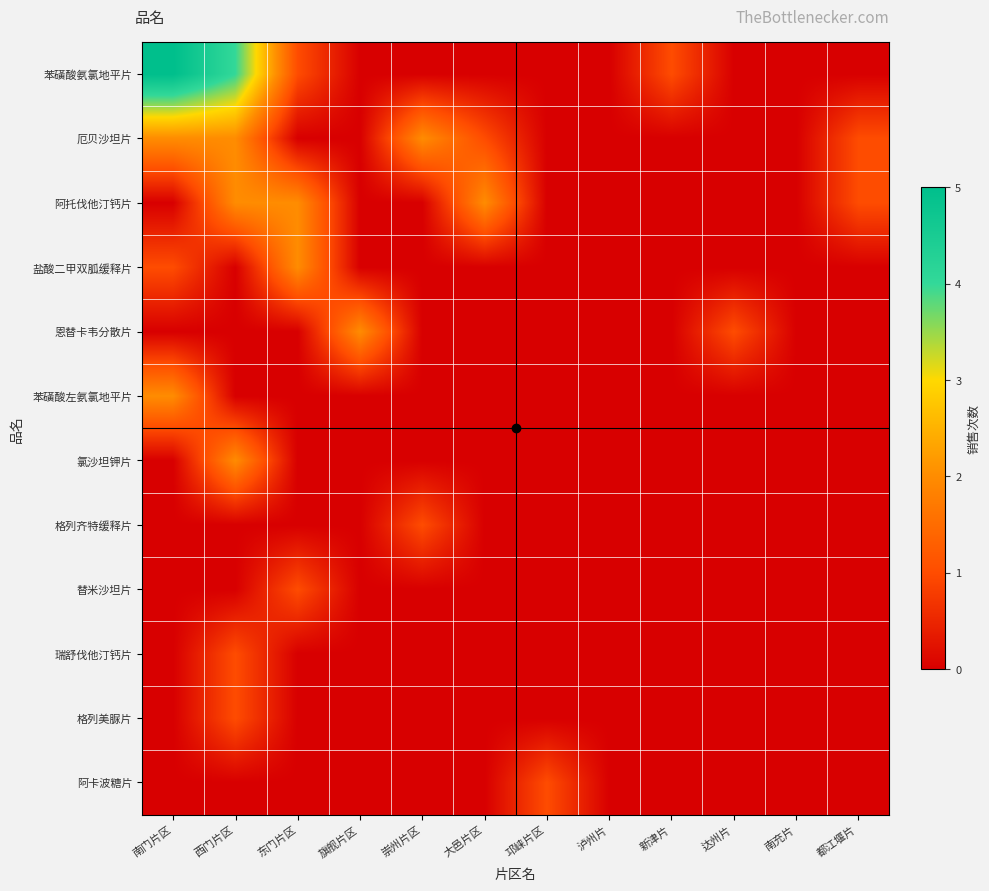

Between 旗舰片区 and 新津片, which series saw the biggest shift?

恩替卡韦分散片